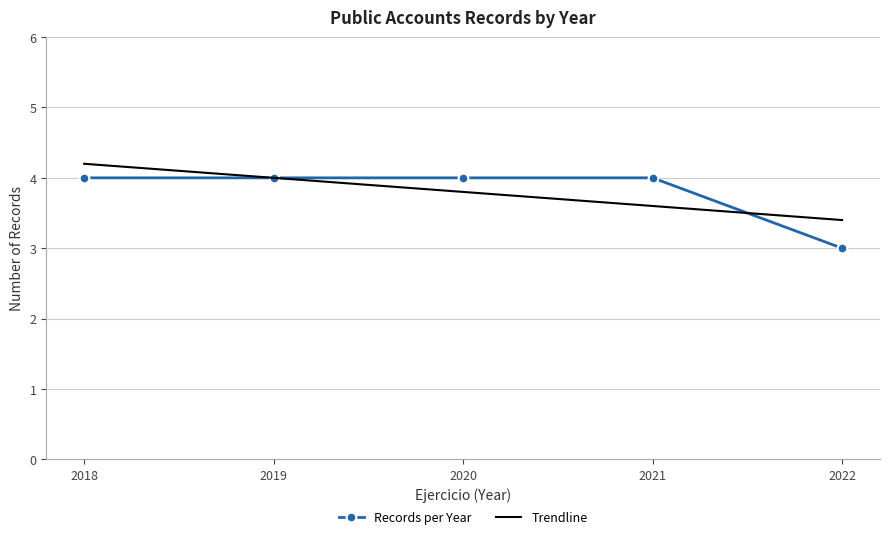

List the series in order of their peak value, lowest first.

Records per Year, Trendline